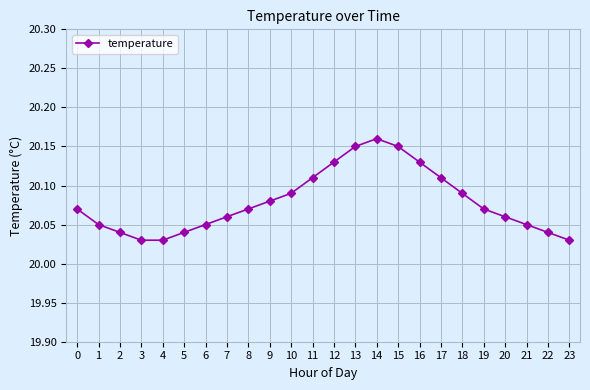

Is this an area chart (filled region under the line)?

No